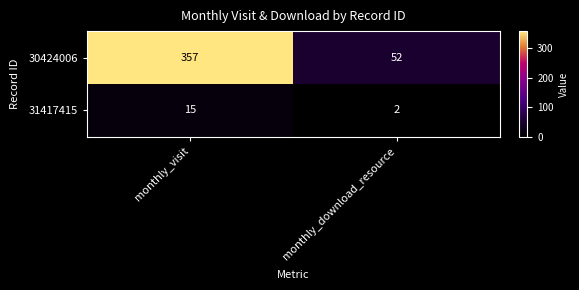

The value of 30424006 at monthly_visit is 83. True or false?

False